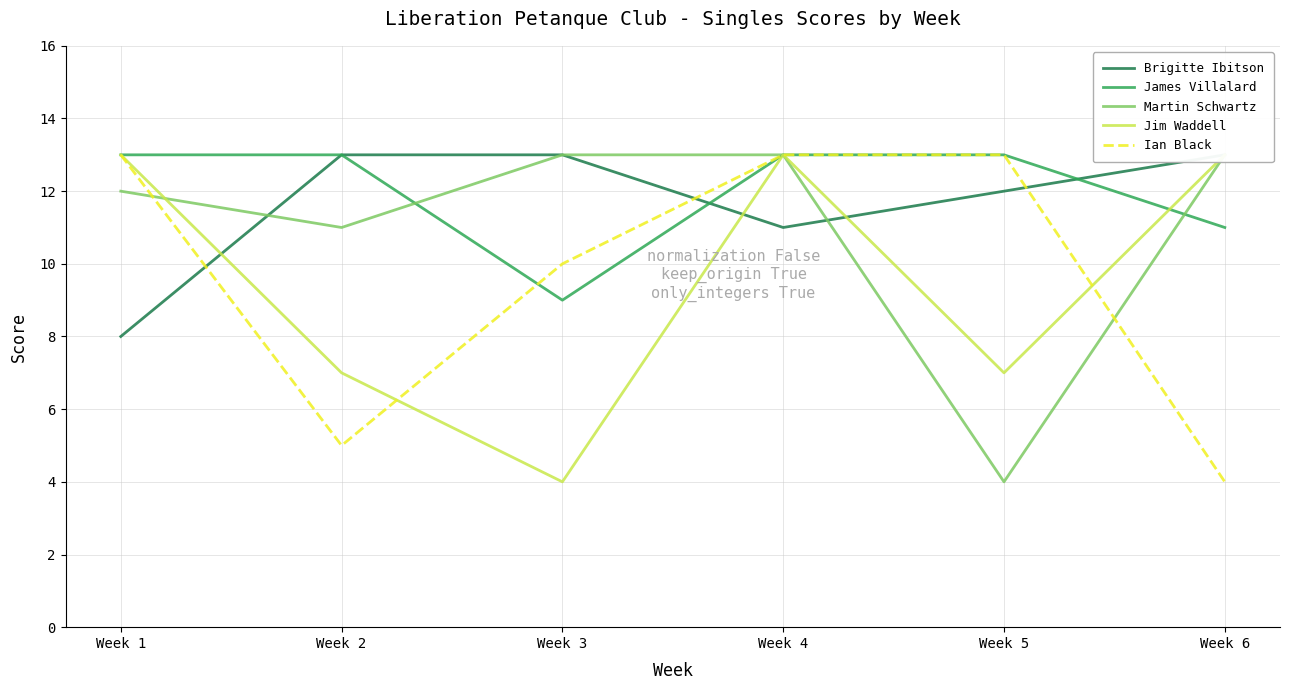

The value of James Villalard at Week 6 is 14. True or false?

False